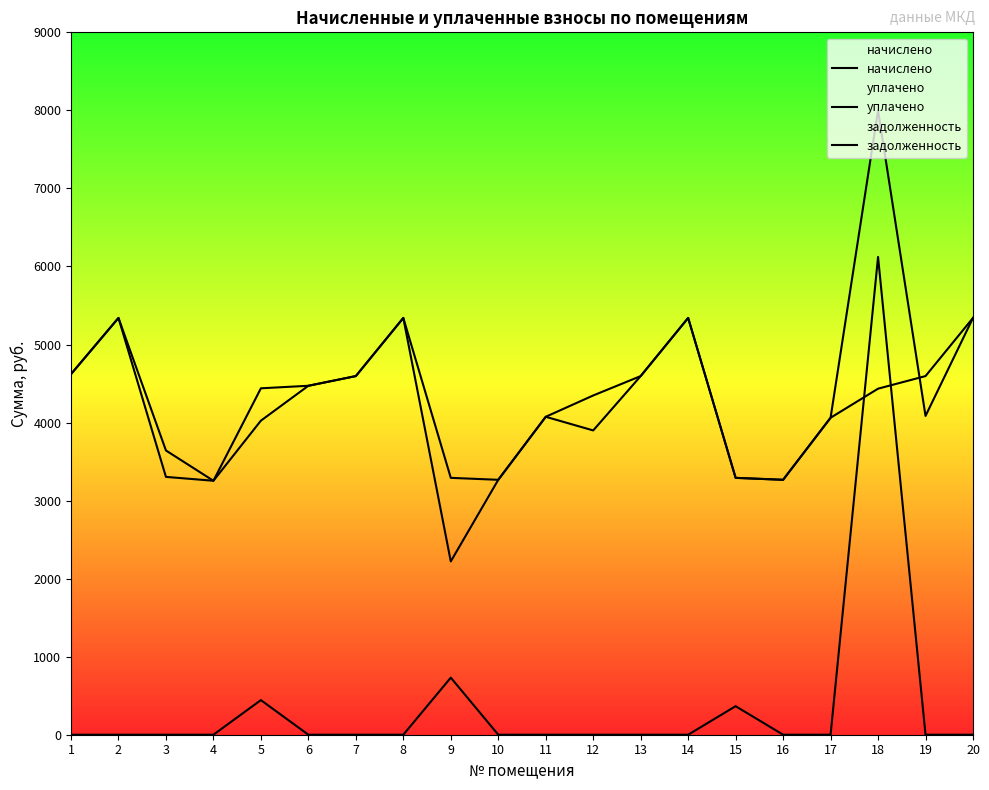

In уплачено, how many points are lower than both neighbors (excluding endpoints)?

5